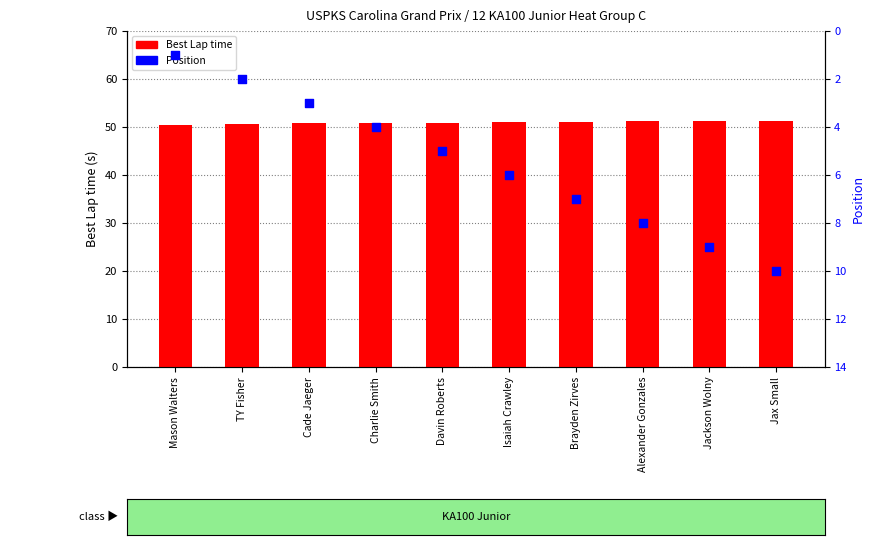

Which series has the largest total across all categories?

Best Lap time